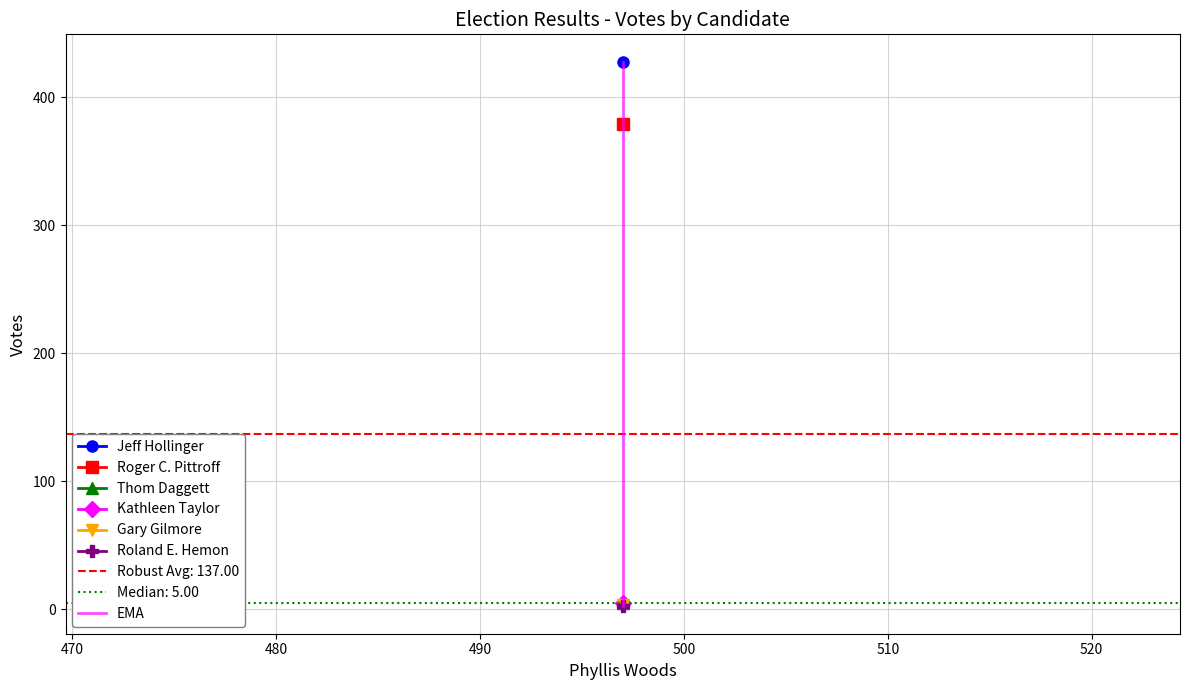

Is this an area chart (filled region under the line)?

No